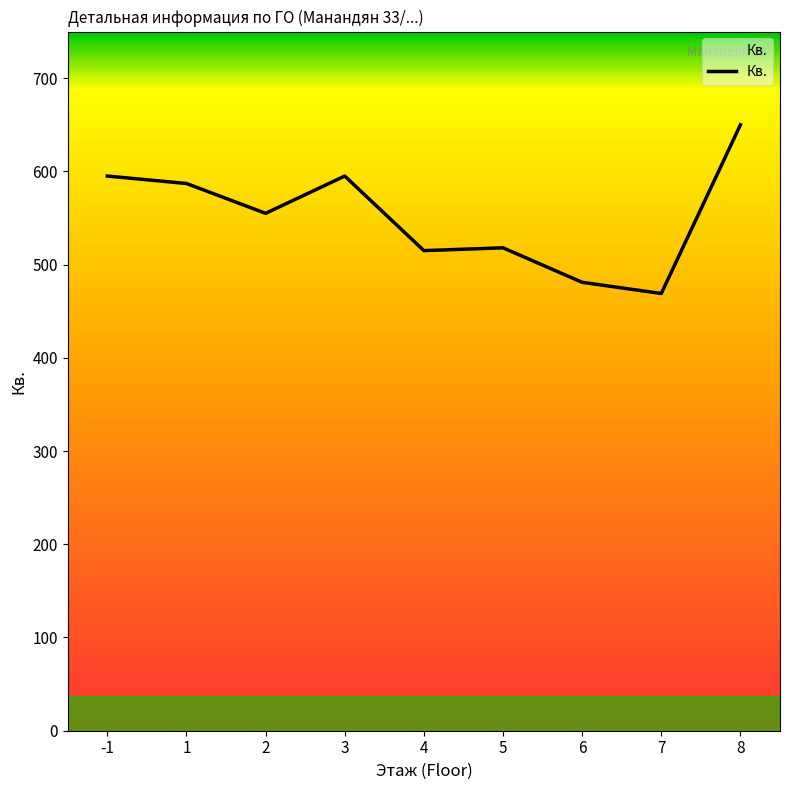

What is the difference between the maximum and minimum values?

181